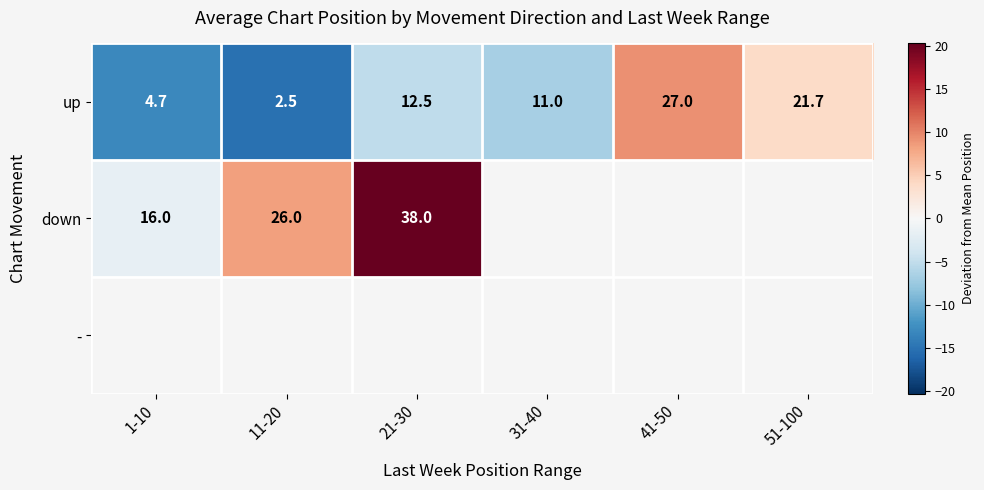

What is the difference between the down values at 21-30 and 11-20?

12.0